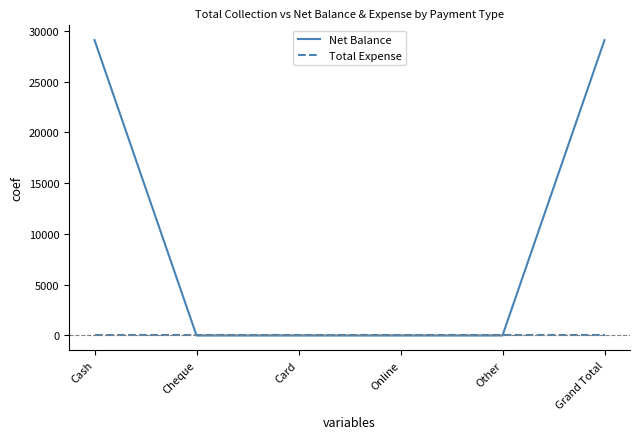

Is it true that Net Balance equals -17736 at Online?

False